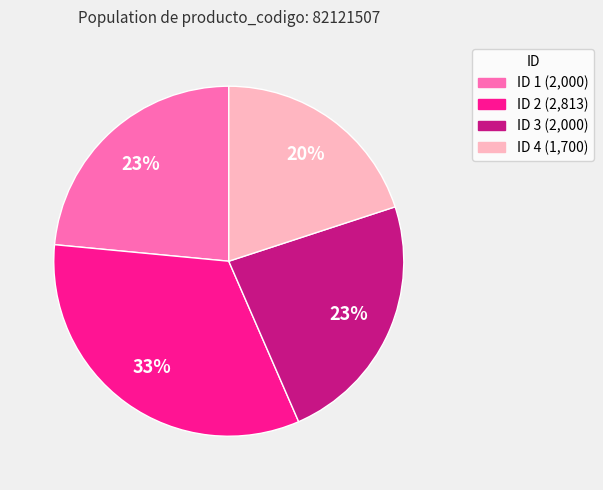

How many slices are in this pie chart?

4